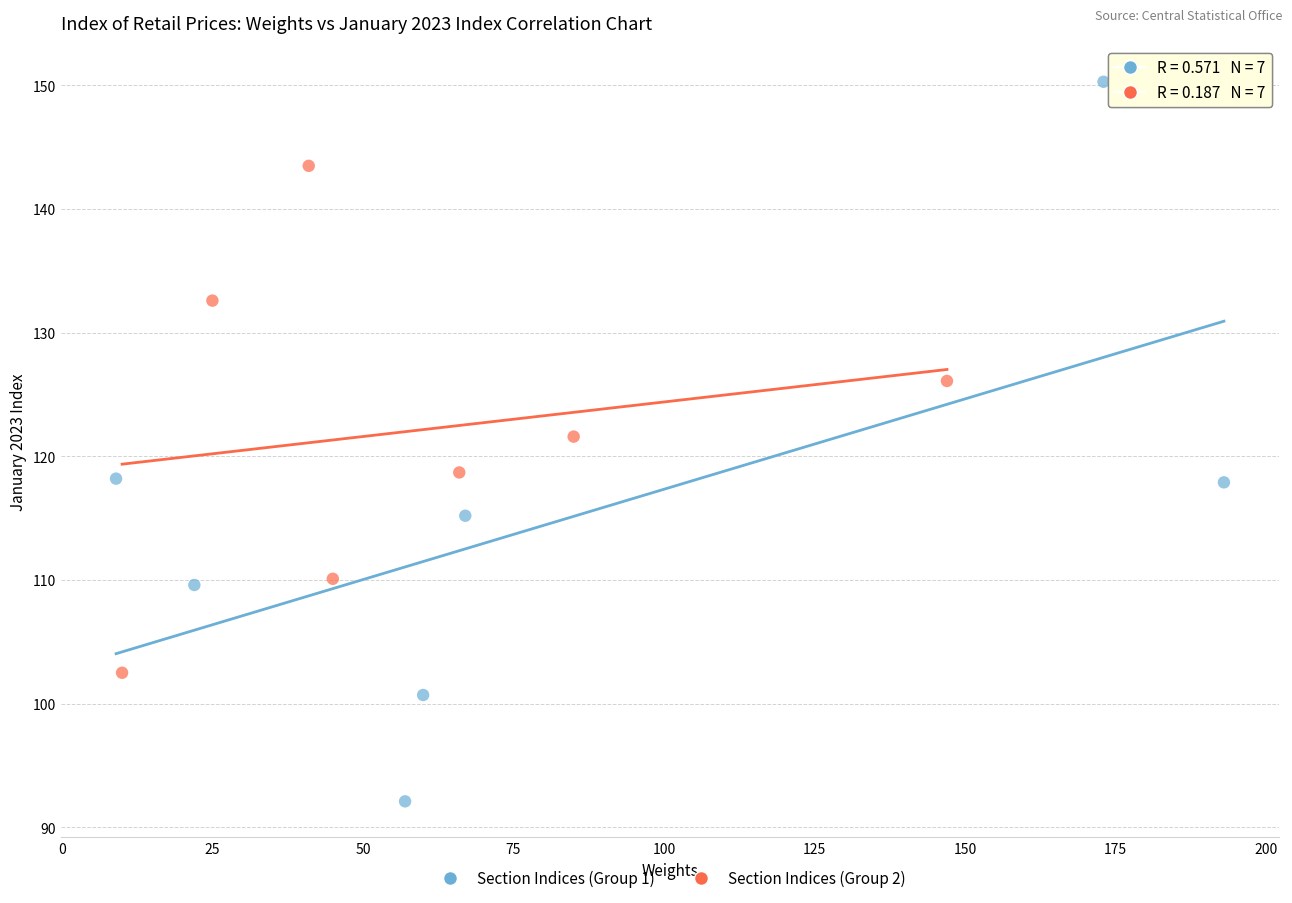

Which series reaches the maximum Y coordinate?

Section Indices (Group 1)